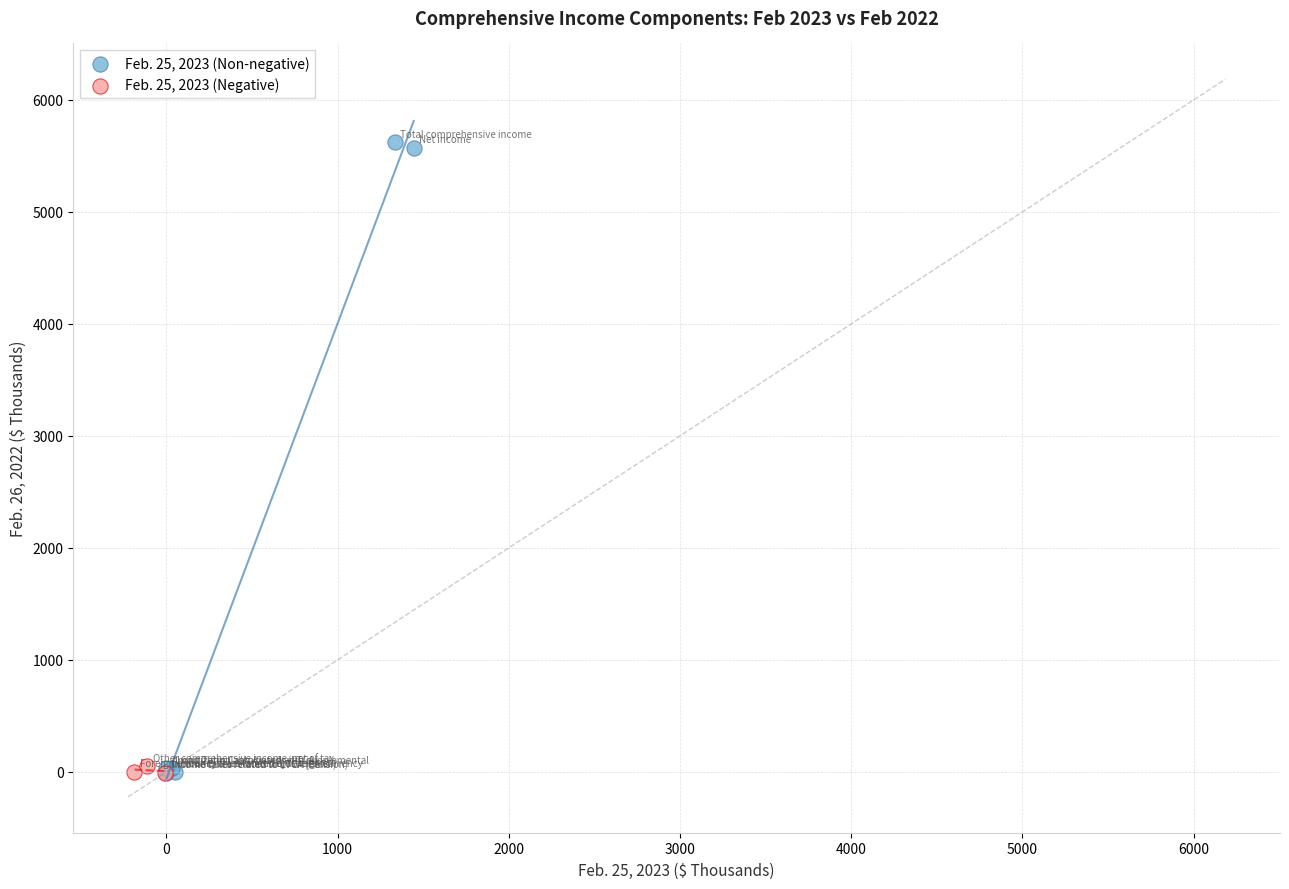

Which series reaches the maximum Y coordinate?

Feb. 25, 2023 (Non-negative)